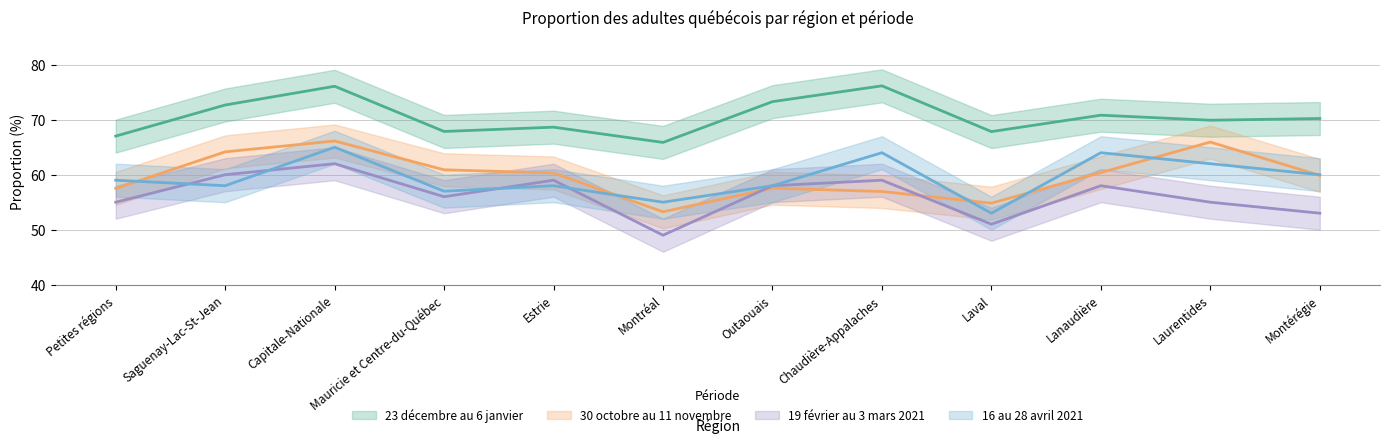

Reading left to right, extract all data points from this chart.

23 décembre au 6 janvier: 67.0	72.7	76.1	67.9	68.6	65.9	73.3	76.2	67.8	70.8	69.9	70.2
30 octobre au 11 novembre: 57.5	64.2	66.1	60.9	60.3	53.3	57.6	56.9	54.8	60.4	65.9	59.9
19 février au 3 mars 2021: 55.0	60.0	62.0	56.0	59.0	49.0	58.0	59.0	51.0	58.0	55.0	53.0
16 au 28 avril 2021: 59.0	58.0	65.0	57.0	58.0	55.0	58.0	64.0	53.0	64.0	62.0	60.0